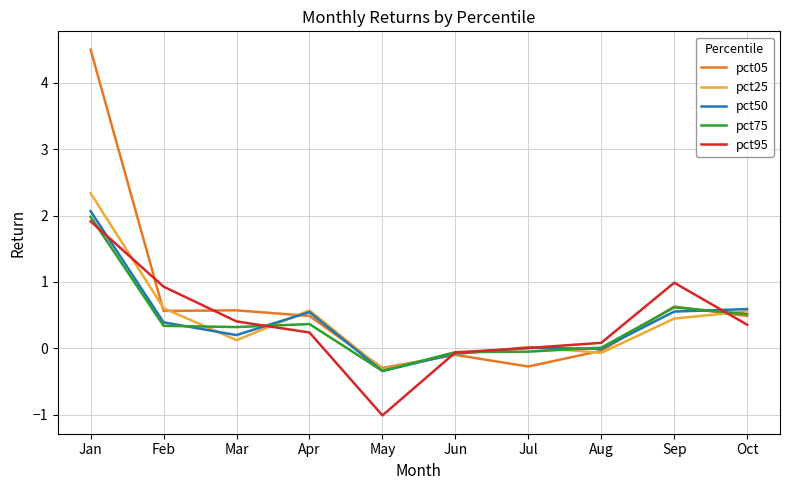

How many lines are shown in the chart?

5